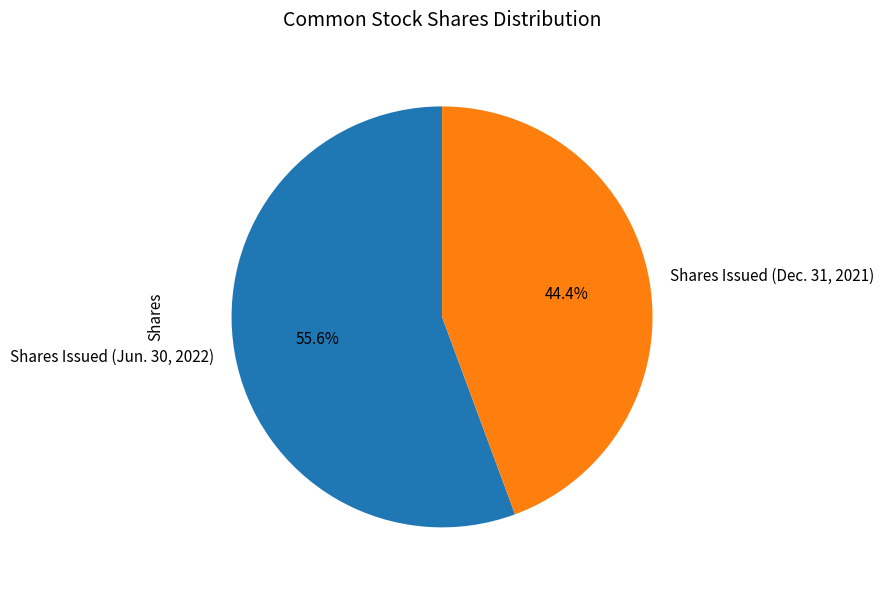

How many slices are in this pie chart?

2